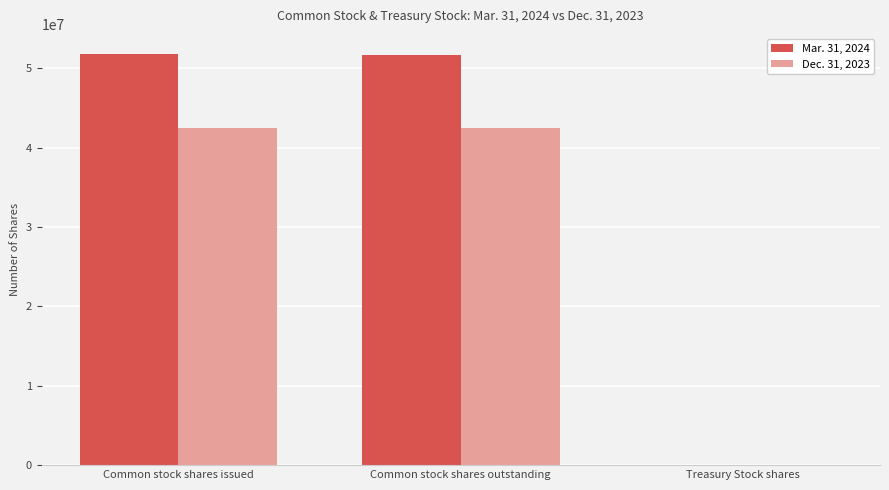

What is the greatest value displayed?

51732292